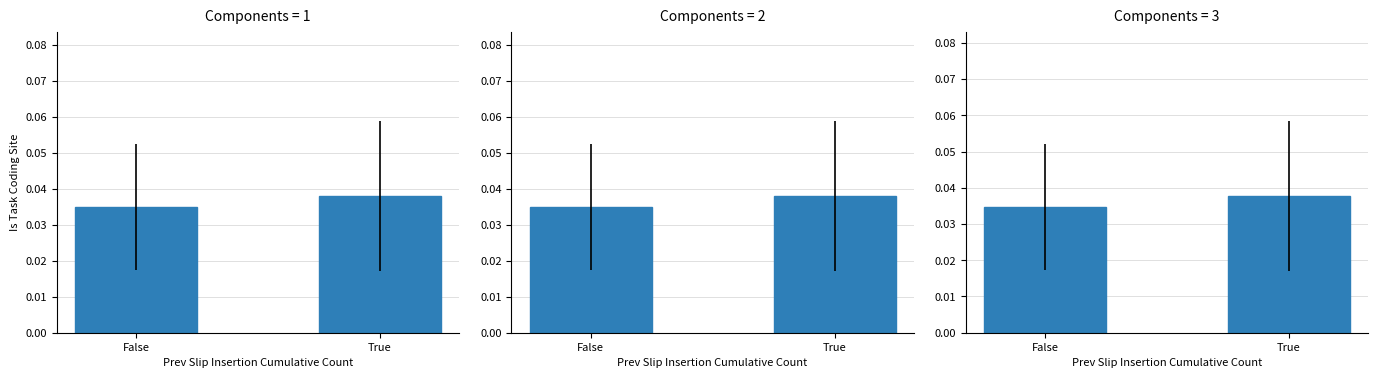

Which label corresponds to the smallest value in the chart?

False